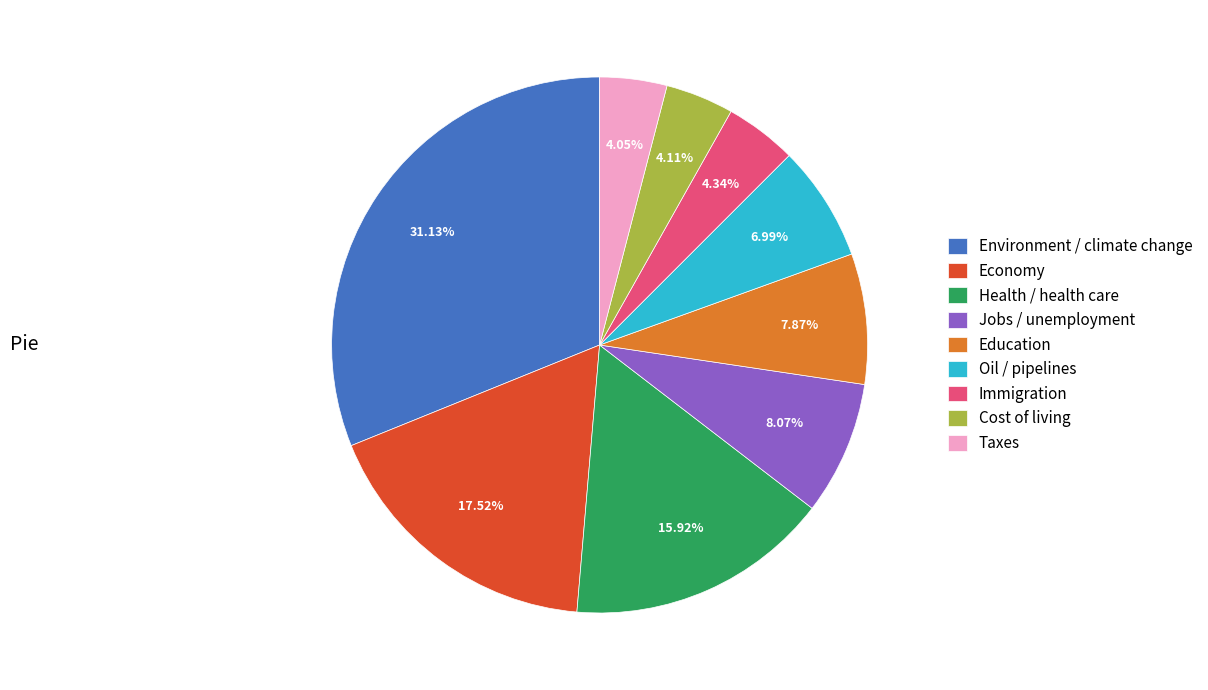

Combined, what portion of the pie is Oil / pipelines and Economy?

24.5%